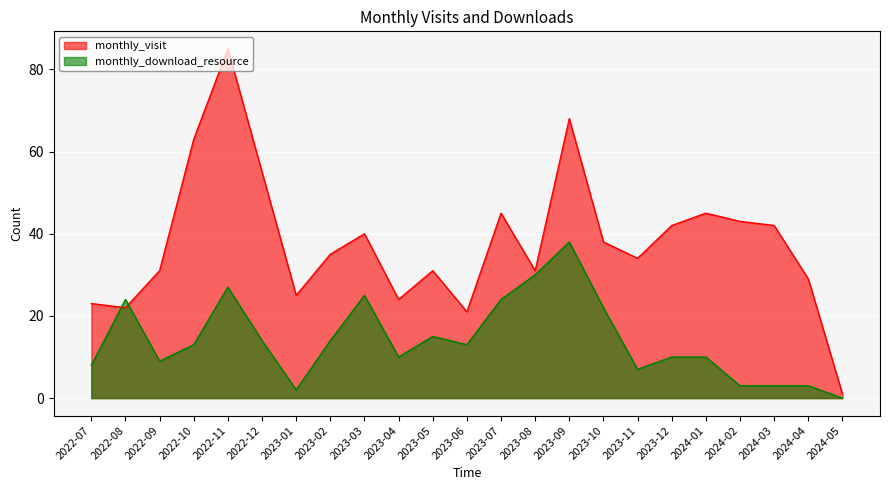

Reading left to right, what are all the values shown in this chart?

monthly_visit: 23	22	31	63	85	55	25	35	40	24	31	21	45	31	68	38	34	42	45	43	42	29	1
monthly_download_resource: 8	24	9	13	27	14	2	14	25	10	15	13	24	30	38	22	7	10	10	3	3	3	0